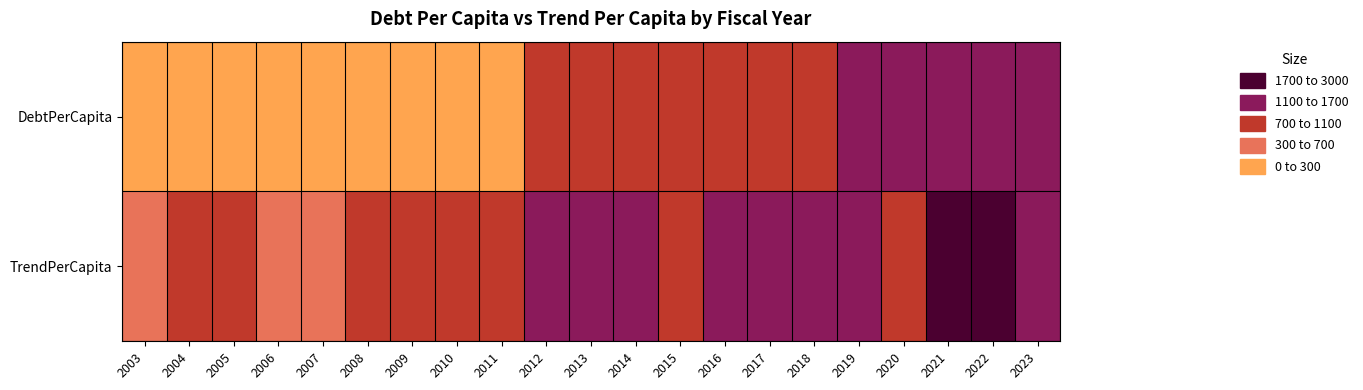

At which category does the chart reach its minimum across all series?

2007